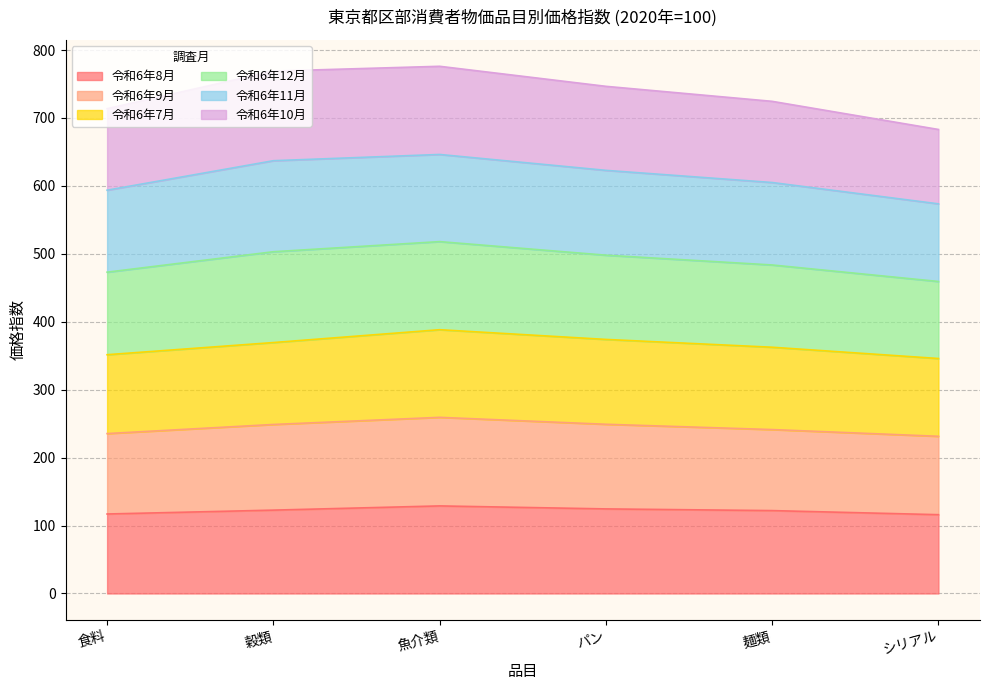

What is the sum of all 令和6年8月 values?

731.1